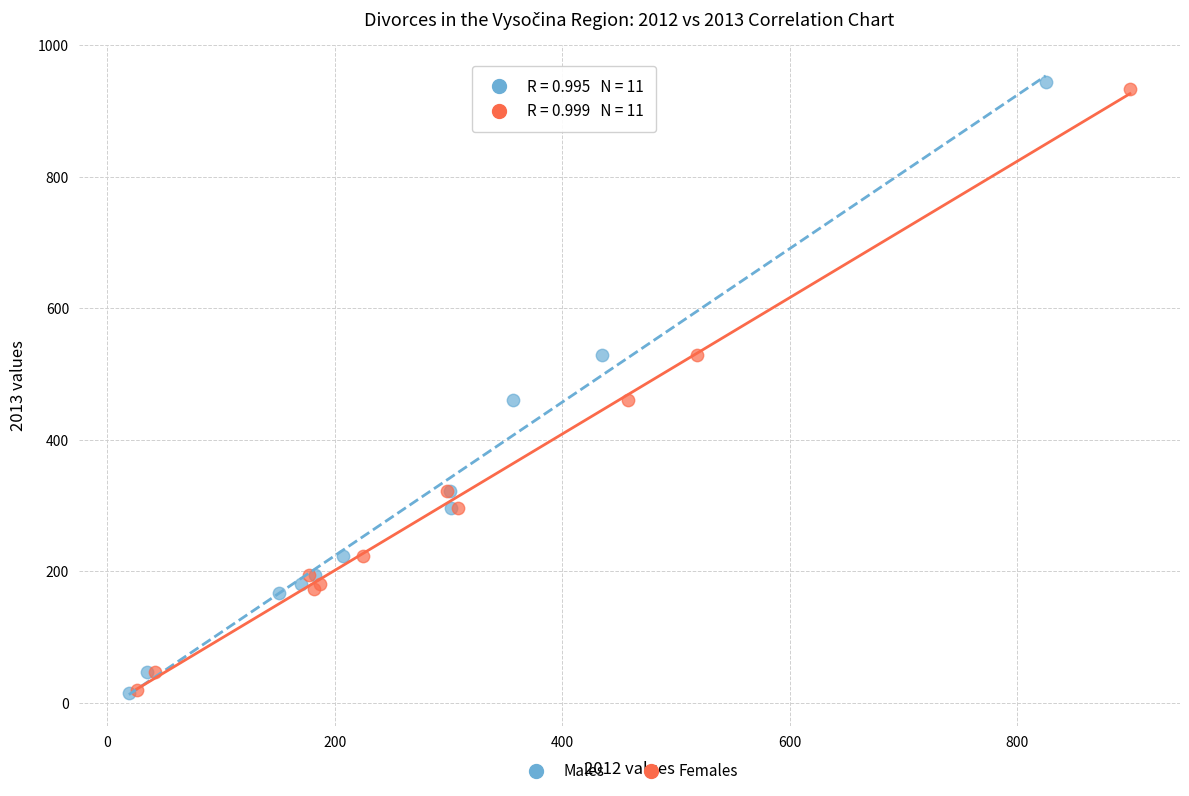

Which series has the largest Y range (max minus min)?

Males